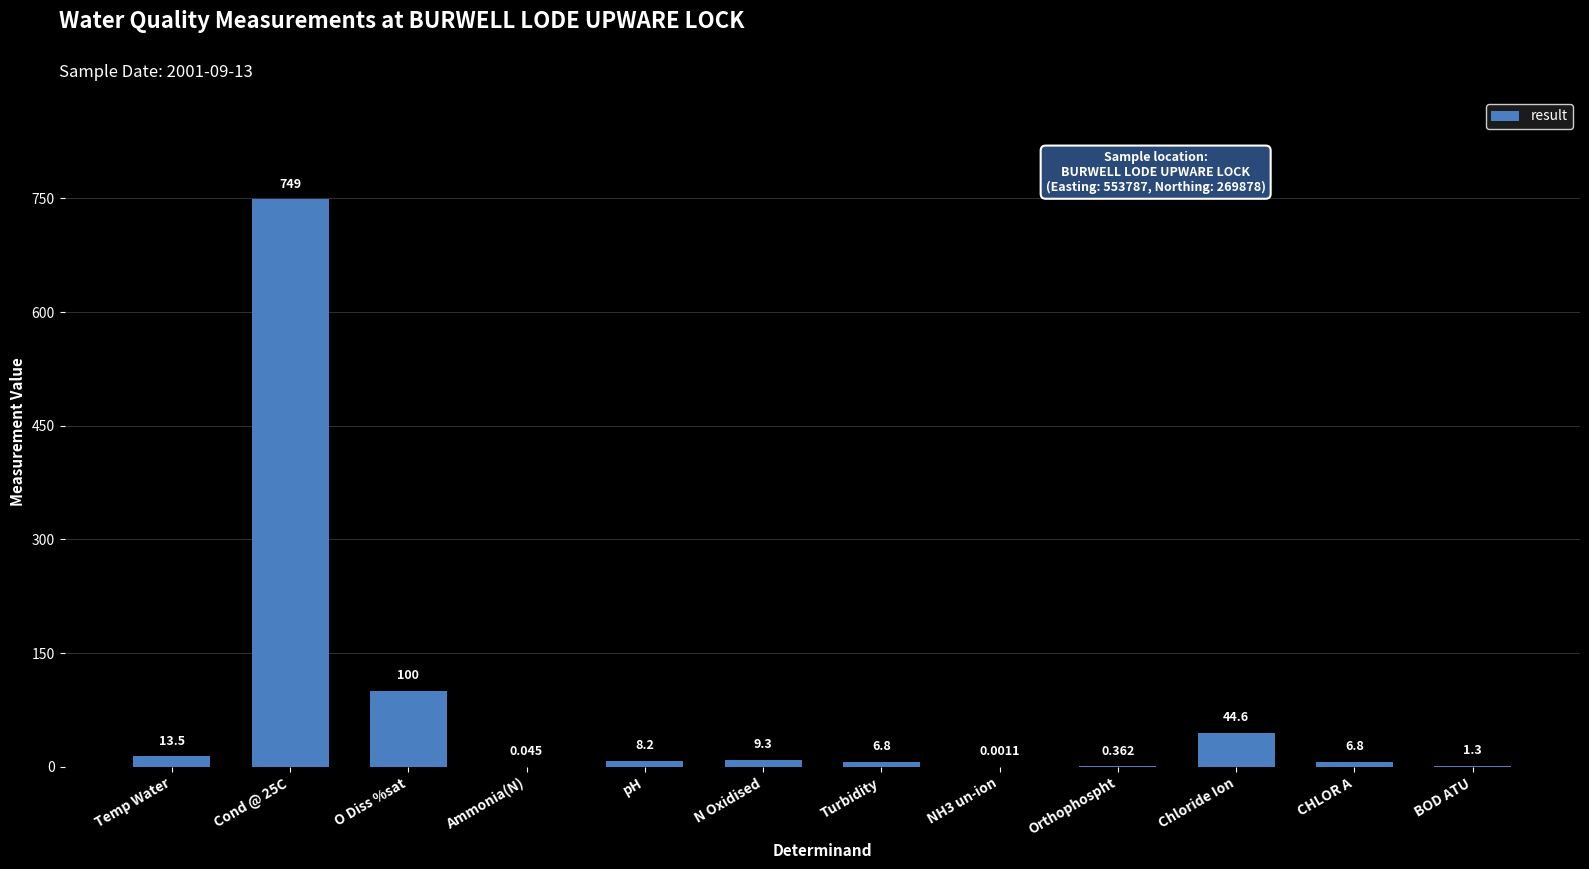

Are the bars grouped side by side (vs. stacked)?

No